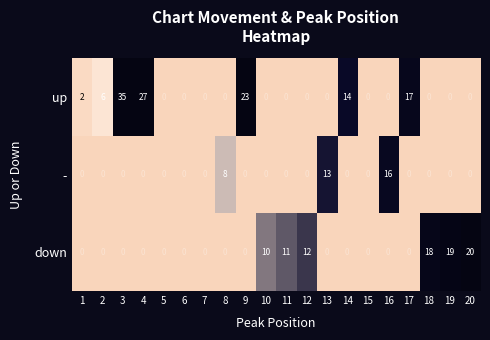

Which series has the largest total across all categories?

up